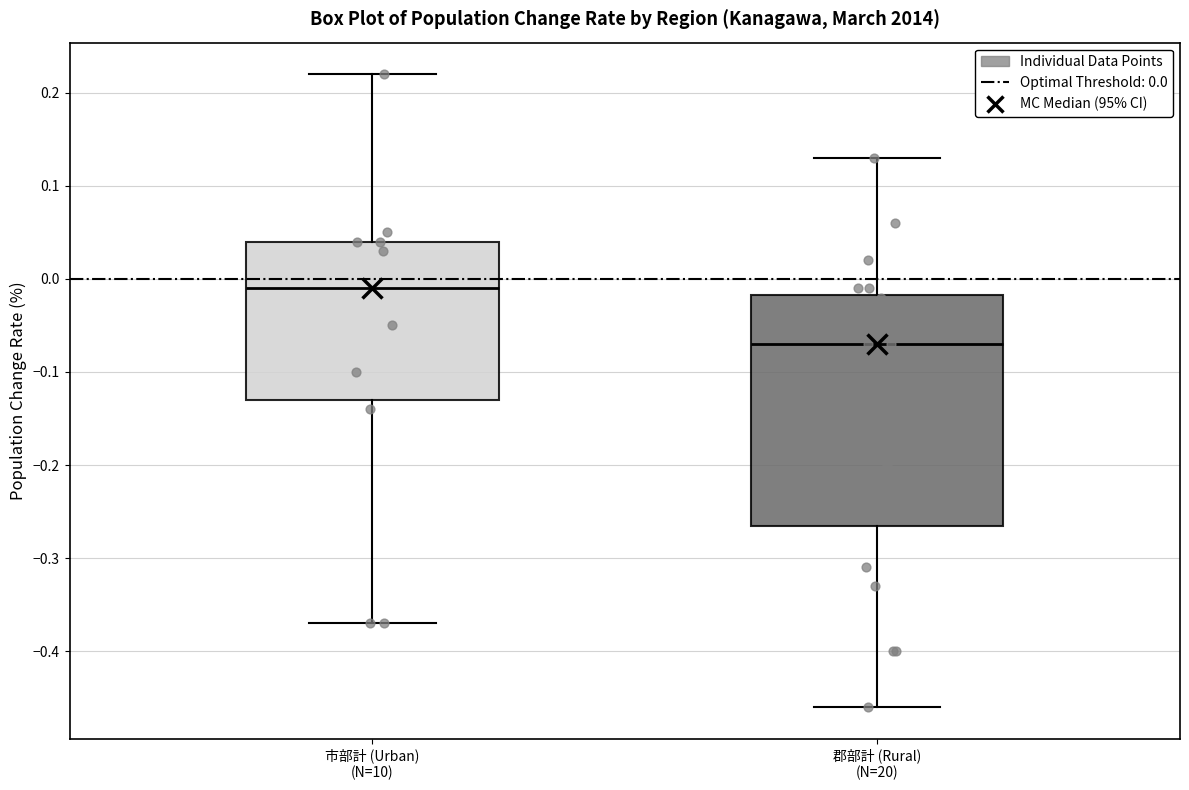

Comparing the boxes themselves (not the whiskers), which one is the tallest?

郡部計 (Rural) (N=20)